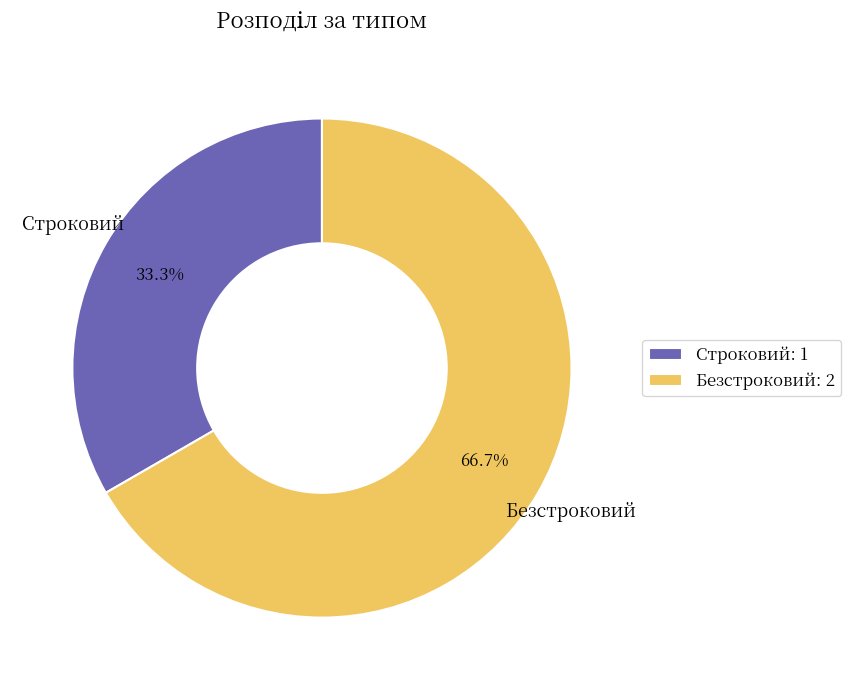

The Безстроковий slice represents 58% of the pie. True or false?

False